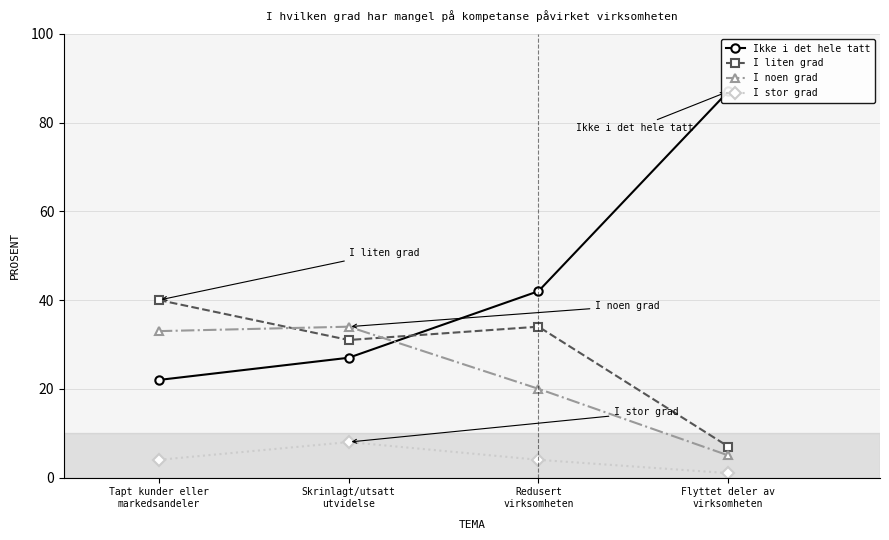

What is the average value of the Ikke i det hele tatt series?

44